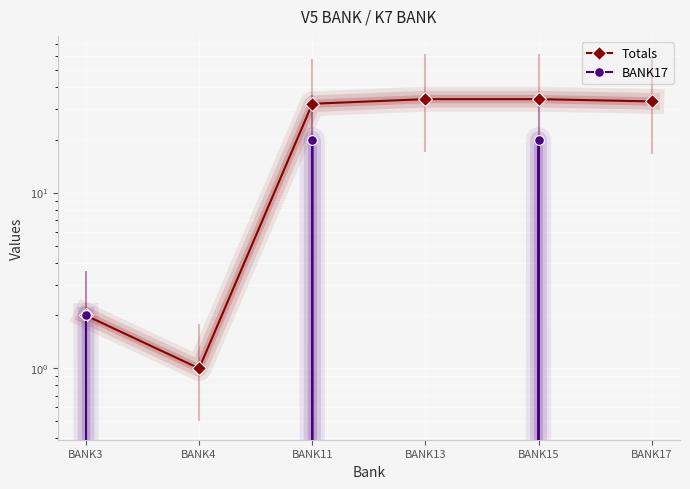

Which series has the largest range (max minus min)?

Totals